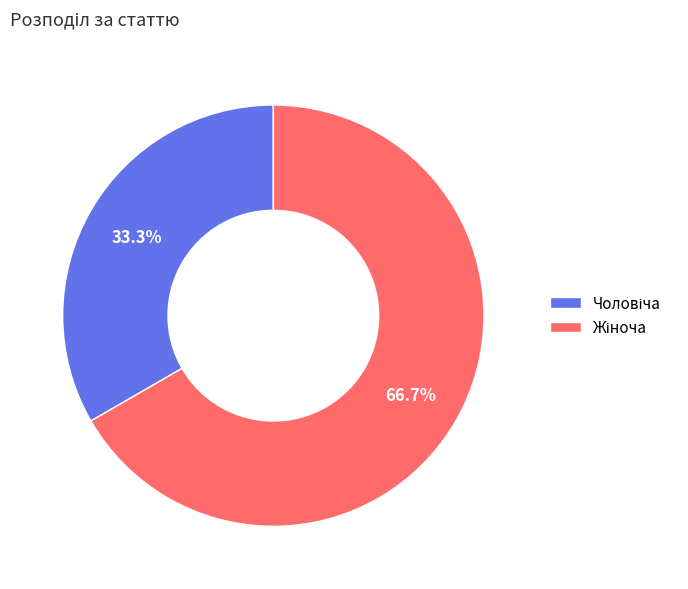

Does any single category account for the majority?

Yes